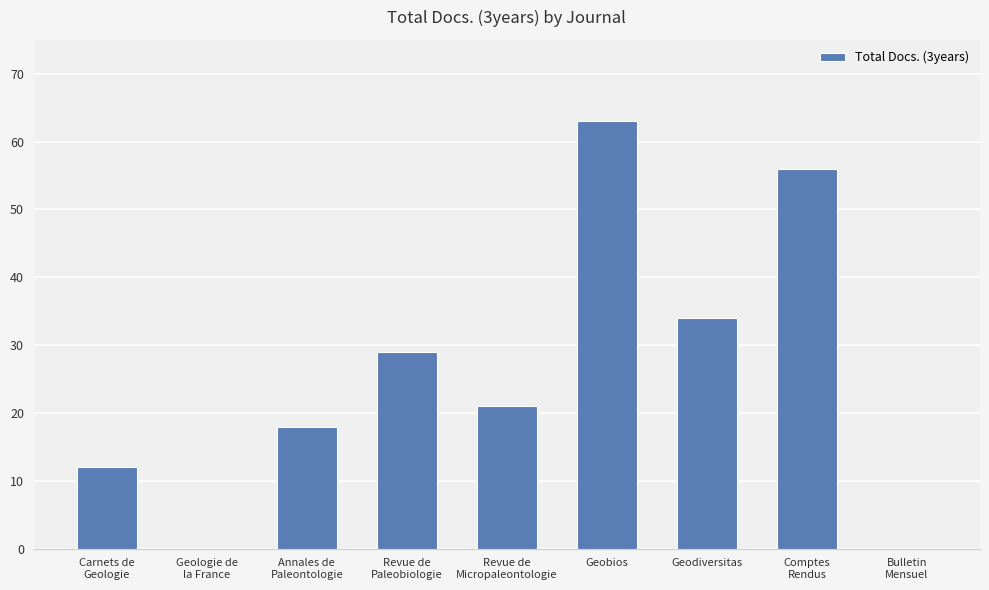

Is it true that the value at Geologie de
la France is 0?

True